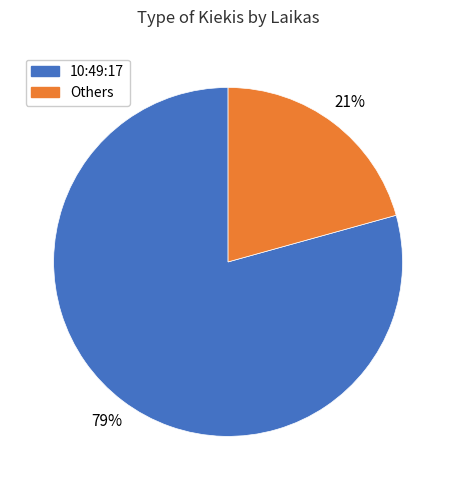

Approximately how many times larger is the value at 10:49:17 compared to Others?

3.8